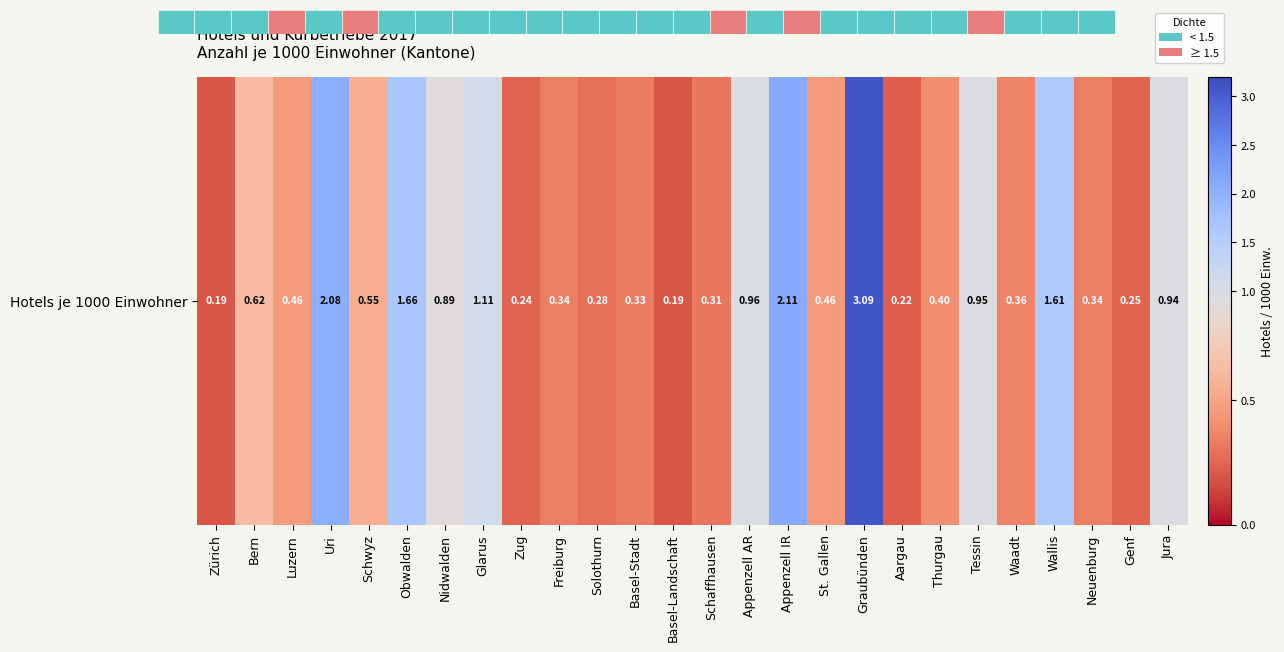

True or false: the data shows 0.3 at Neuenburg.

True